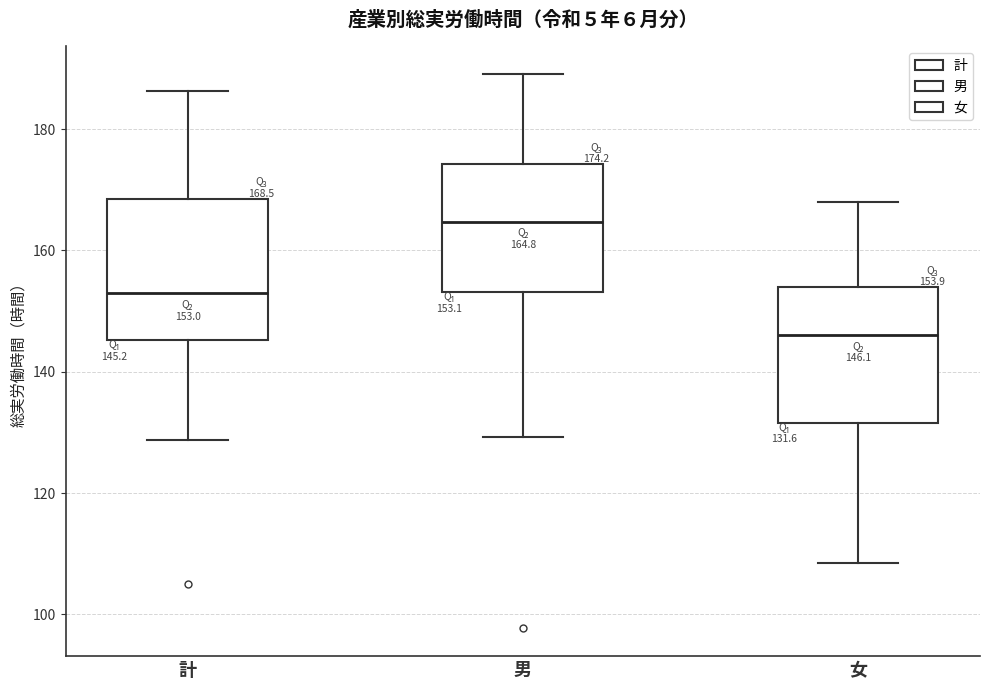

Which box's median line is the highest?

男